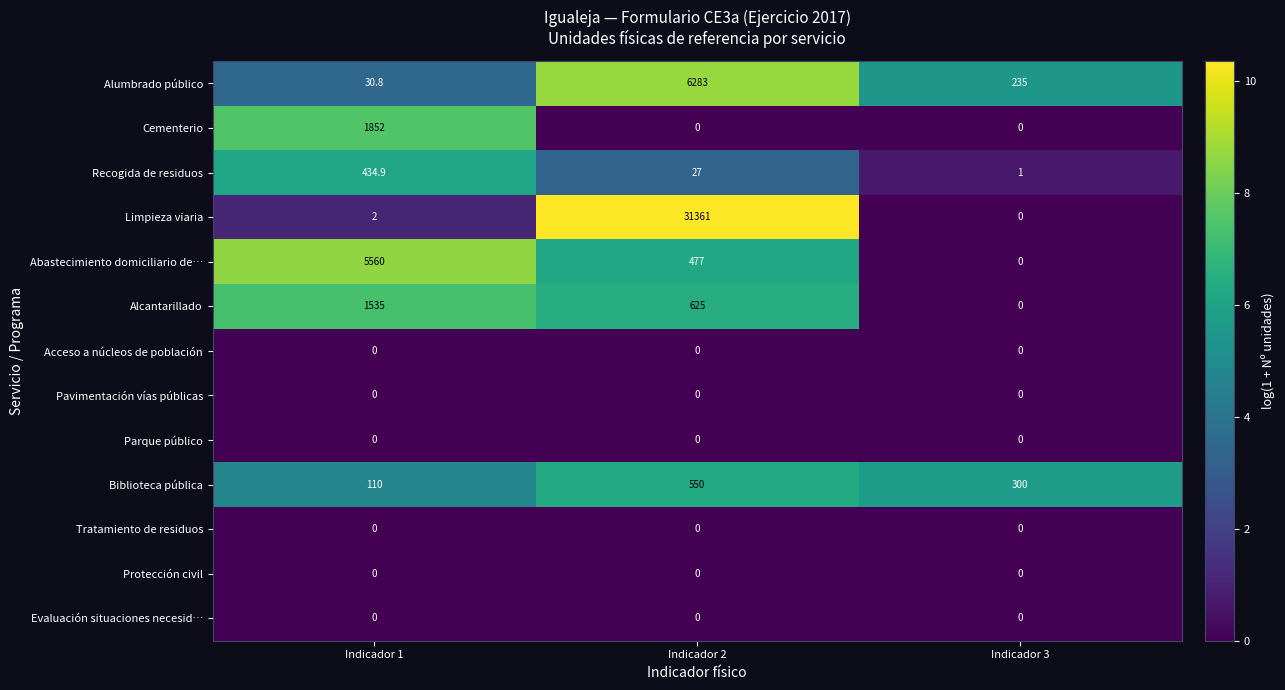

Count the number of categories in the chart.

3